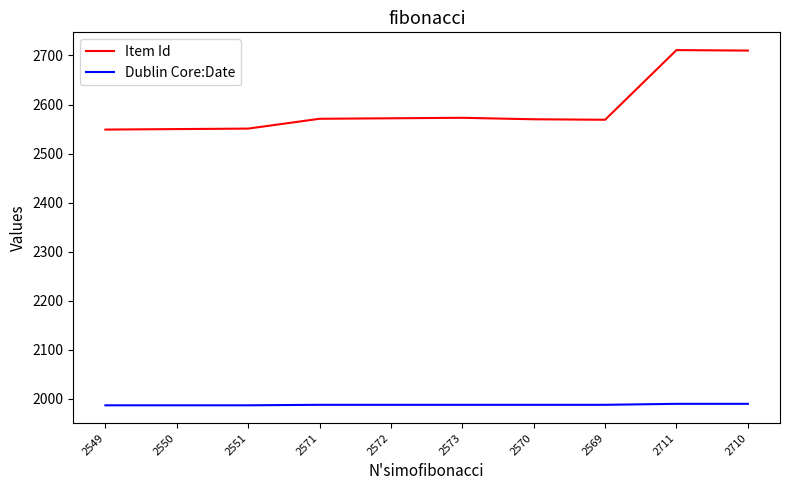

At 2550, list the series in order from smallest to largest.

Dublin Core:Date, Item Id